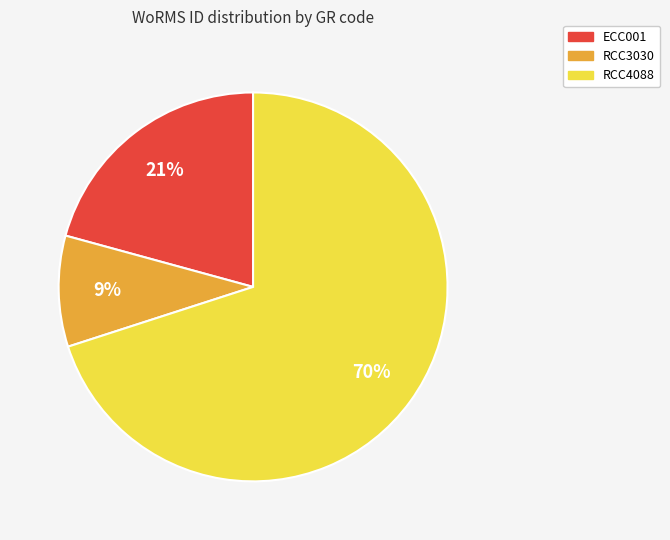

How many slices are in this pie chart?

3